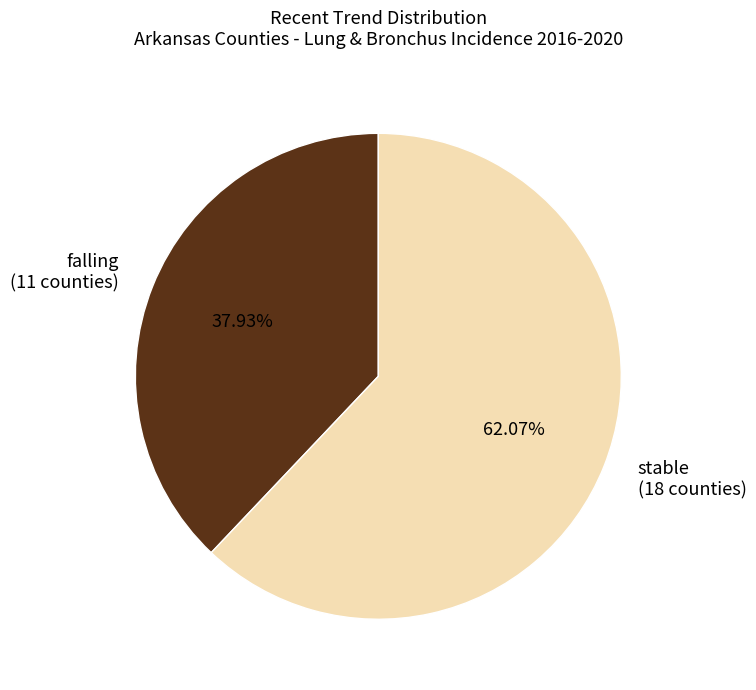

Approximately how many times larger is the value at stable (18 counties) compared to falling (11 counties)?

1.6